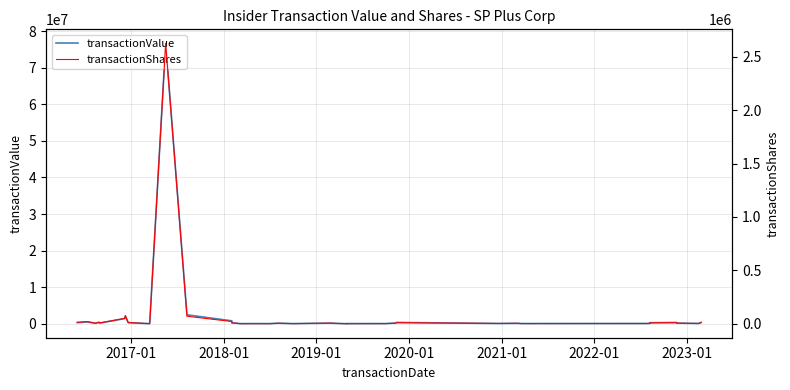

The value of transactionValue at 2017-01 is 490000. True or false?

True